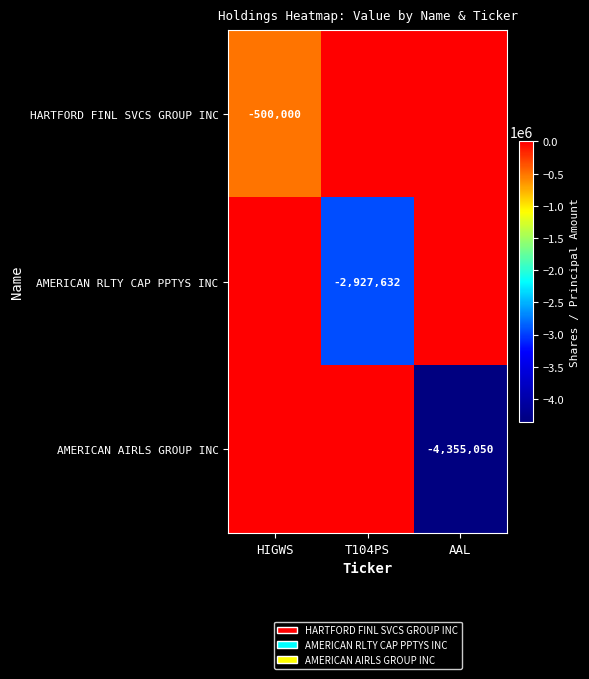

Between AAL and HIGWS, which is larger?

AAL